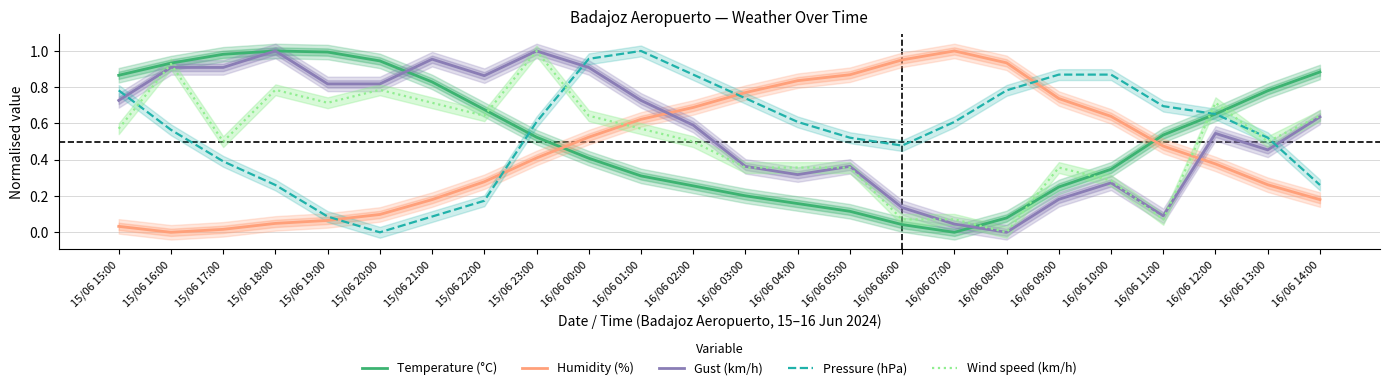

How many values in Wind speed (km/h) are above zero?

23